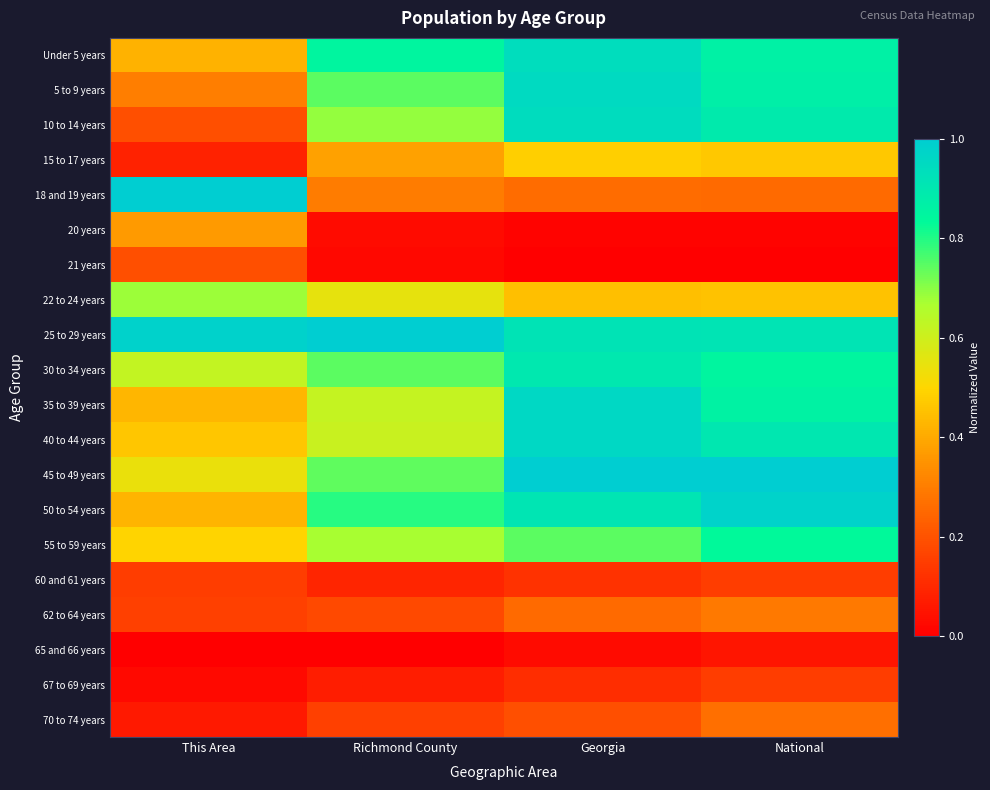

Which category has the lowest value across all series?

Georgia